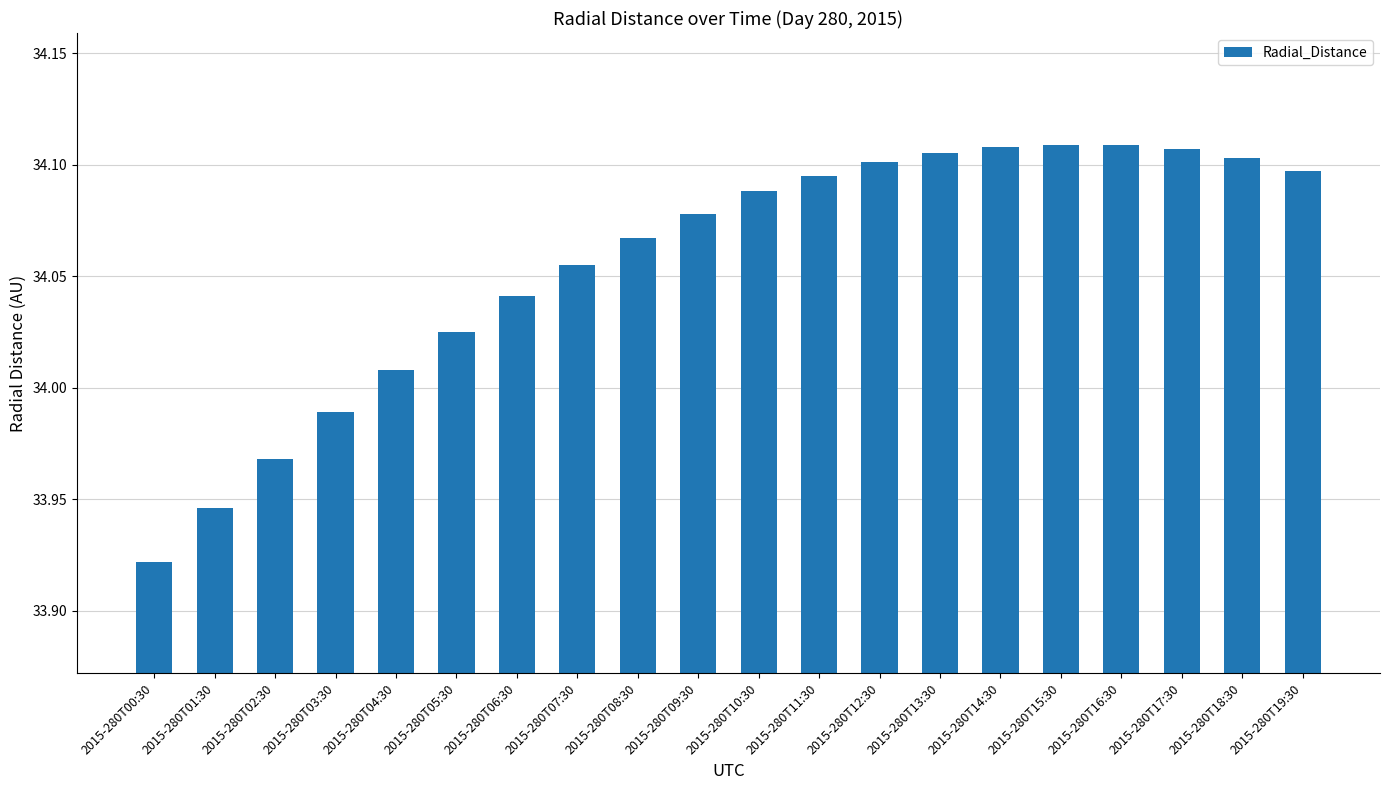

What is the difference between the maximum and minimum values?

0.2